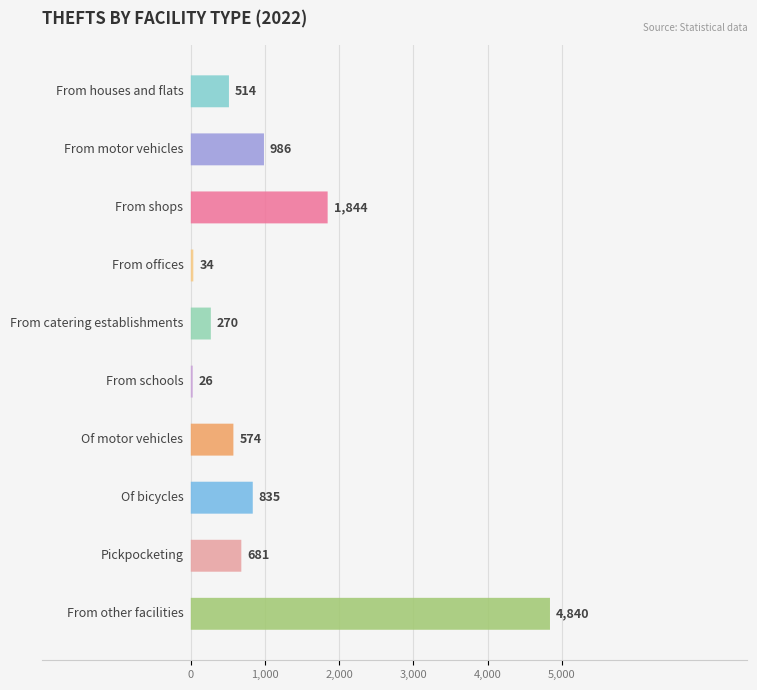

Does the chart contain any negative values?

No